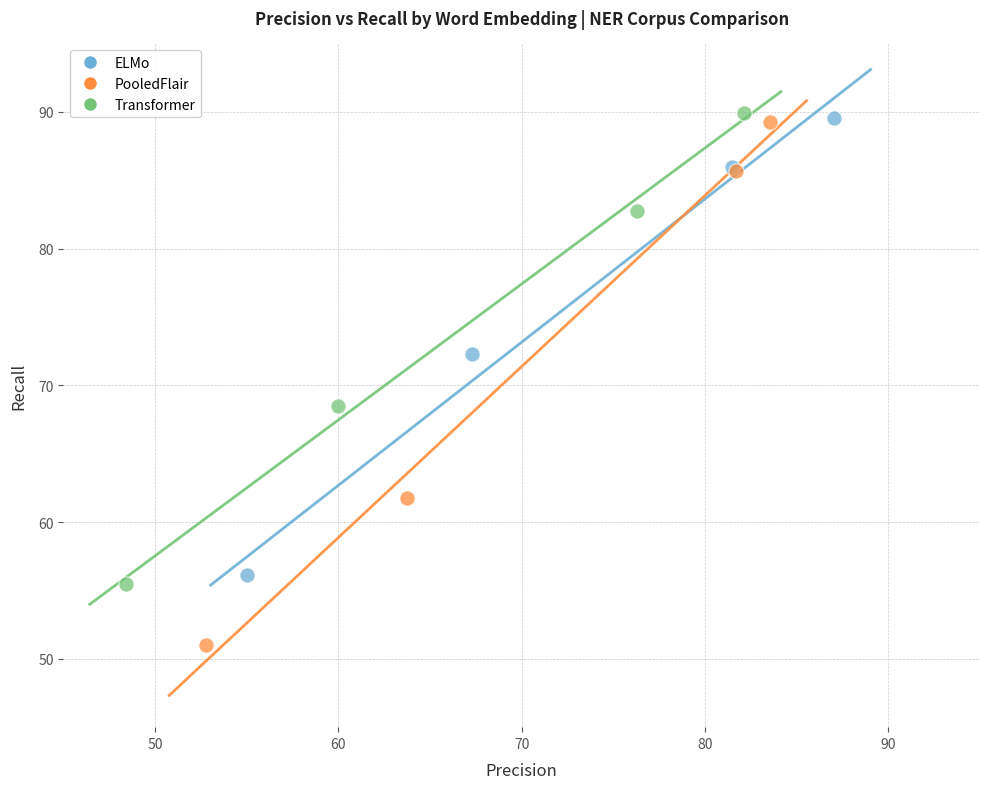

Which series contains the lowest Y value?

PooledFlair